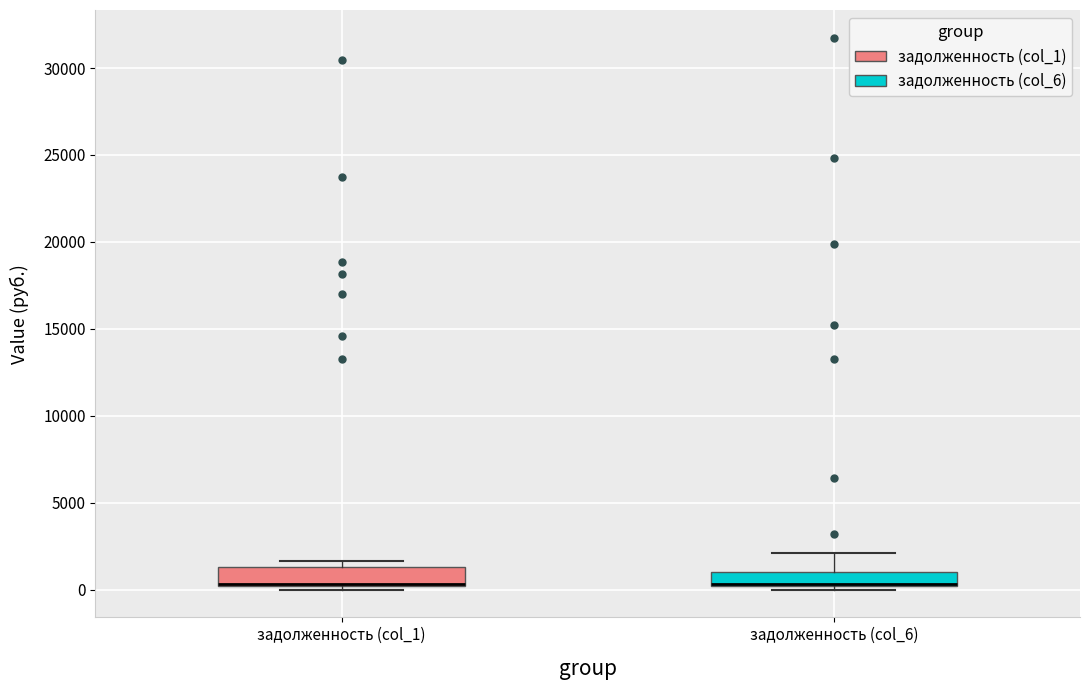

Where does the upper whisker of the box for задолженность (col_6) end on the y-axis? The values are not printed on the chart, so give them approximately, as read against the axis.

2000